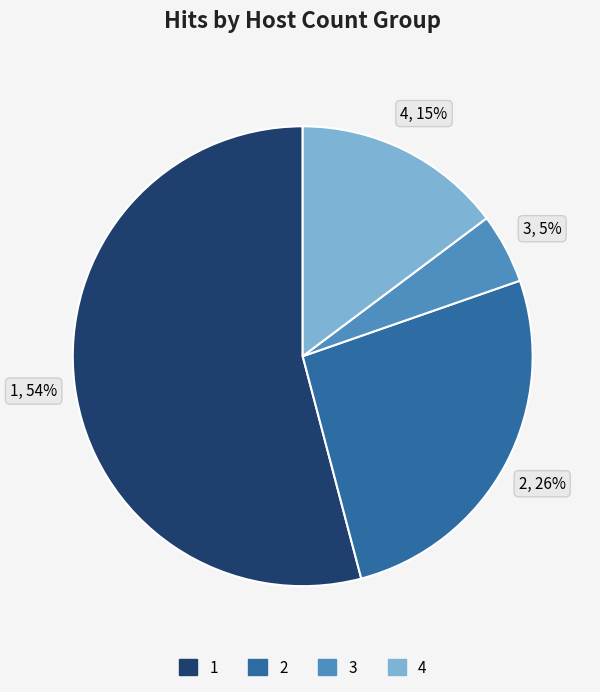

What is the largest slice in the pie chart?

1